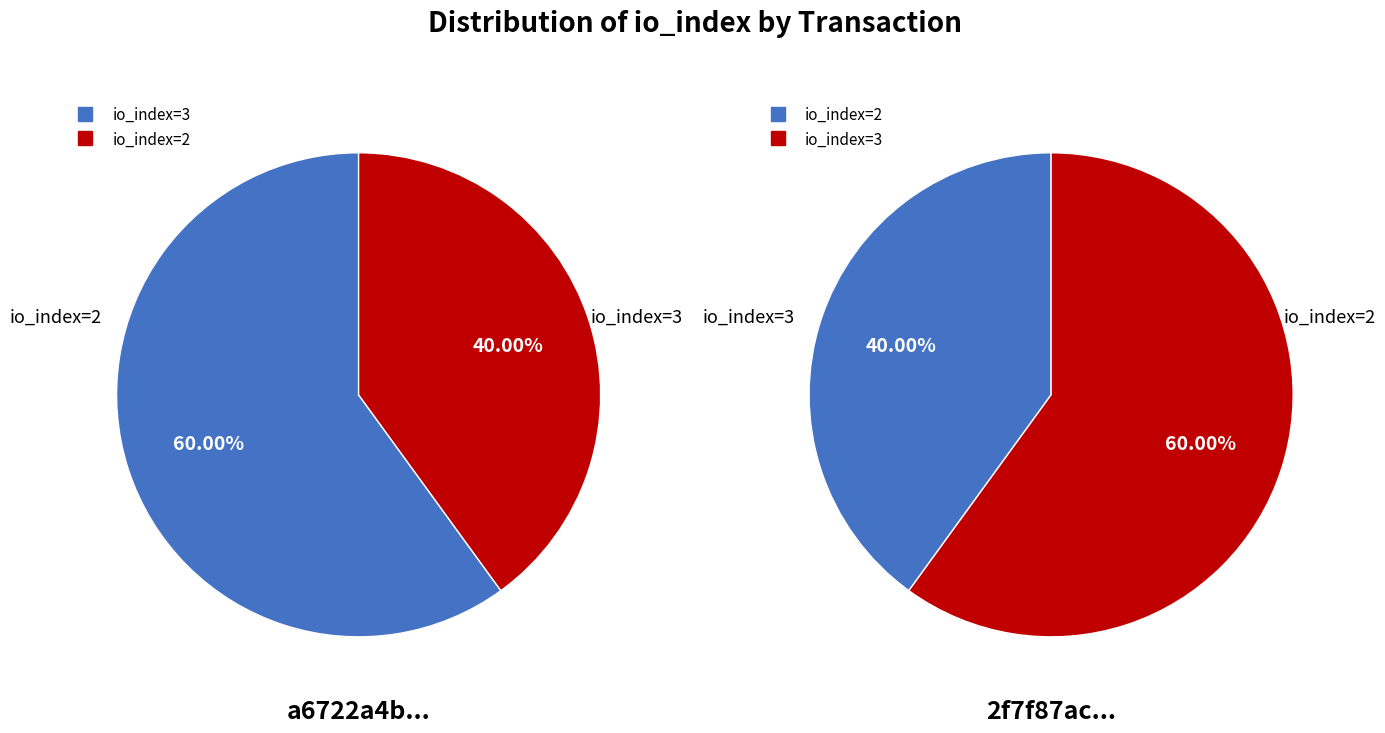

What percentage is the io_index=2 slice, to the nearest percent?

40%